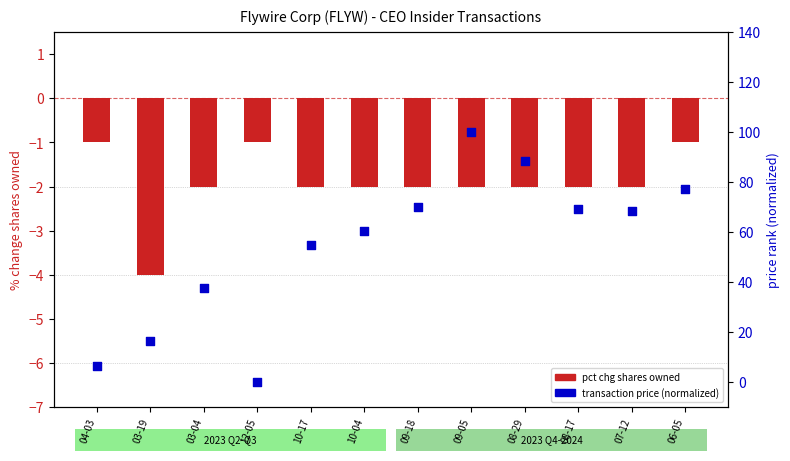

At which category is the sum across all series the highest?

09-05